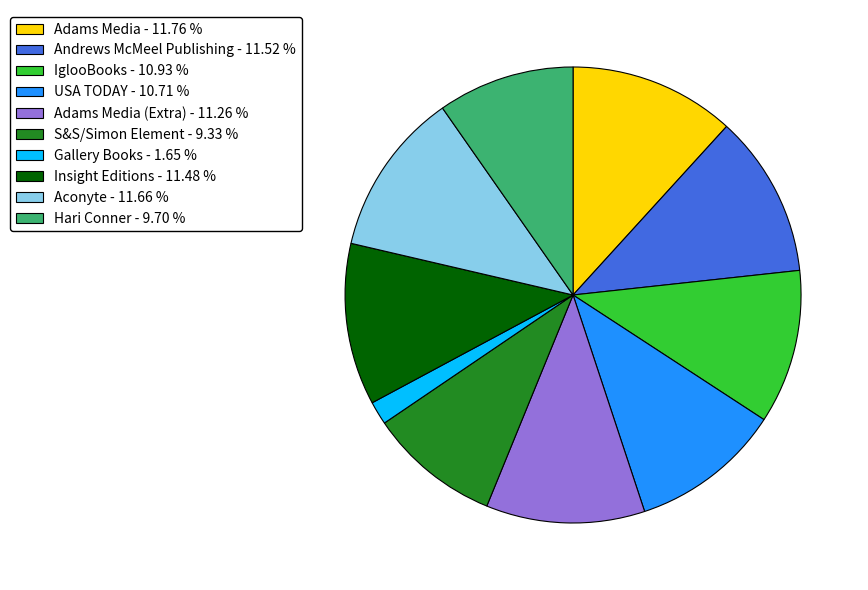

Combined, do Adams Media (Extra) - 11.26 % and Aconyte - 11.66 % account for over 50%?

No